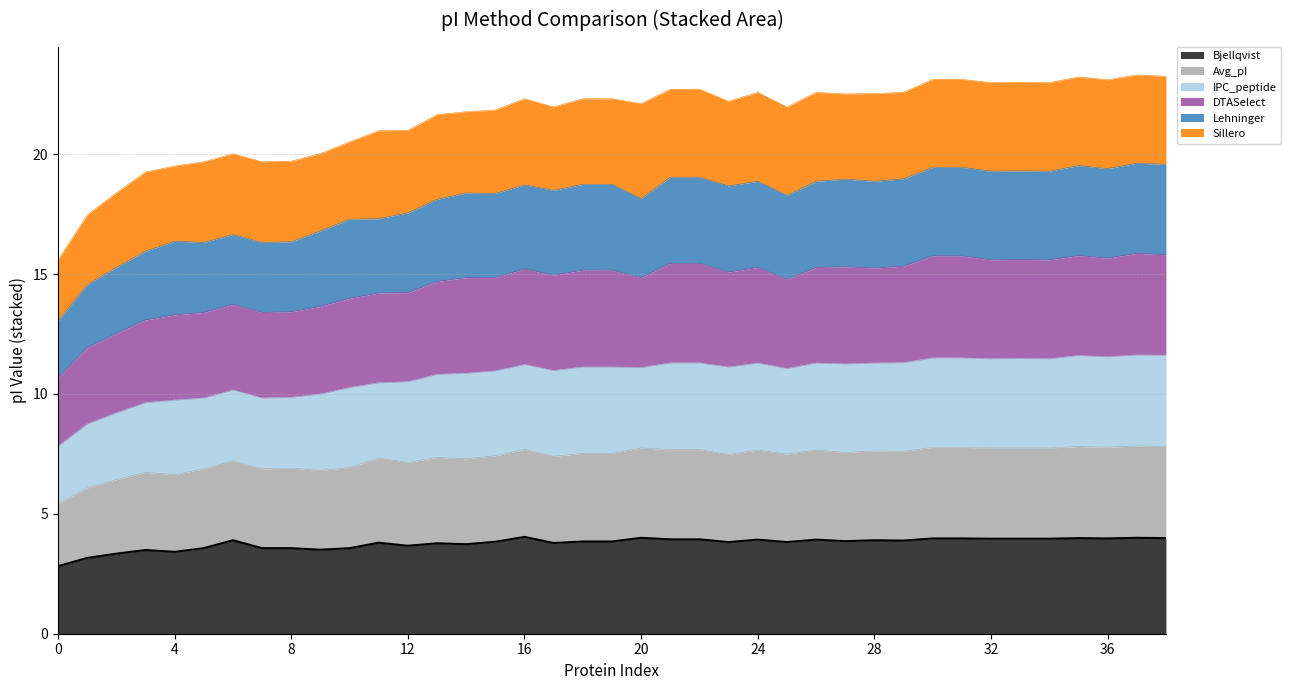

True or false: Bjellqvist has a value of 2.8 at 0.

True